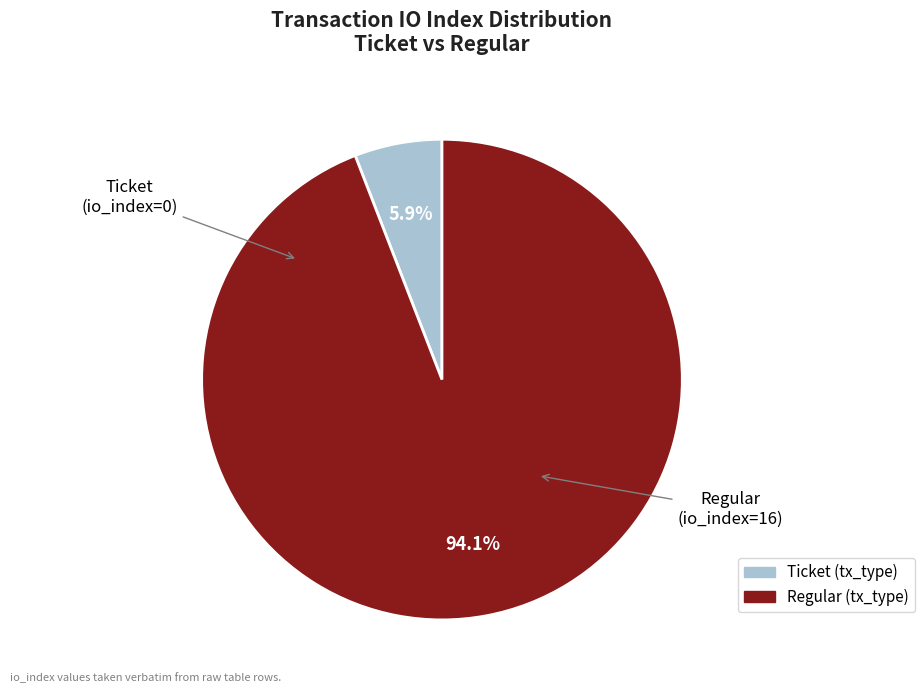

Is there any slice that represents more than half of the pie?

Yes